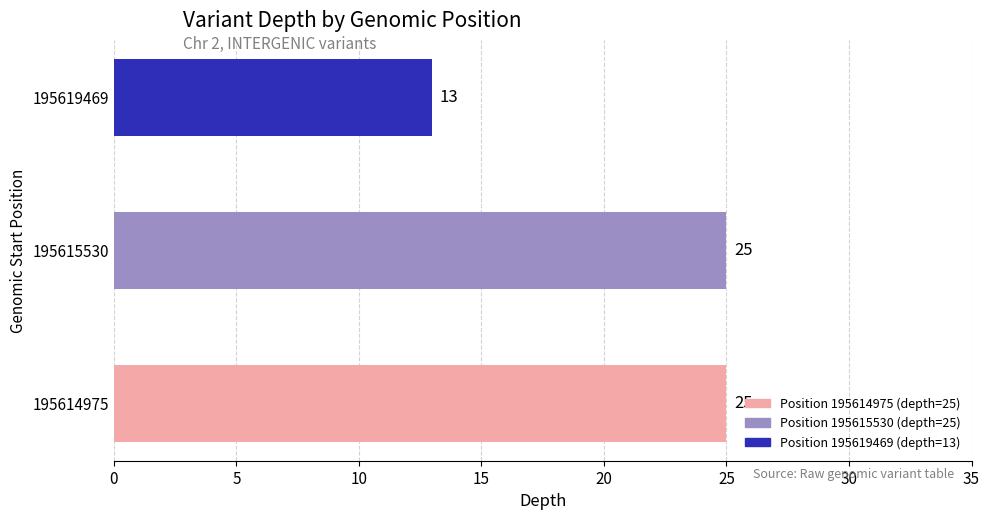

What is the average value?

21